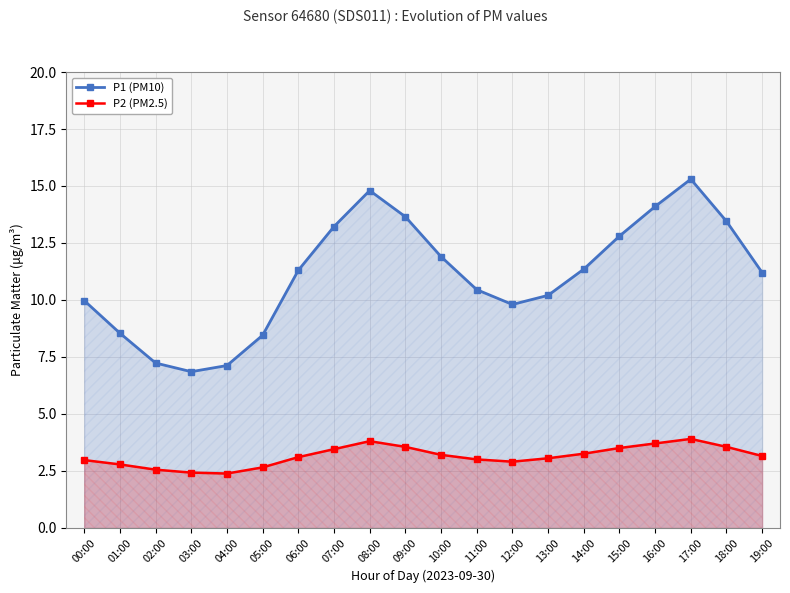

Between 16:00 and 15:00, which is larger?

16:00